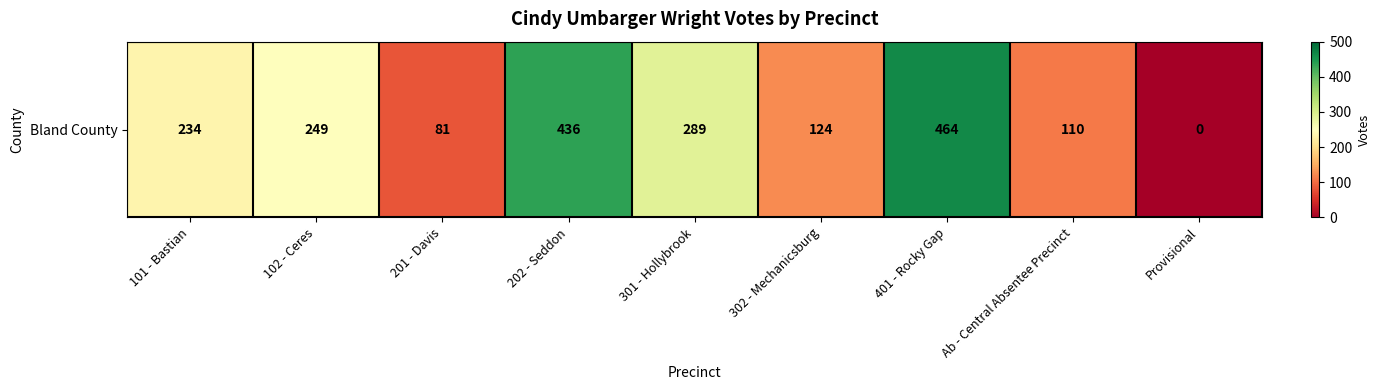

True or false: the data shows 81 at 201 - Davis.

True